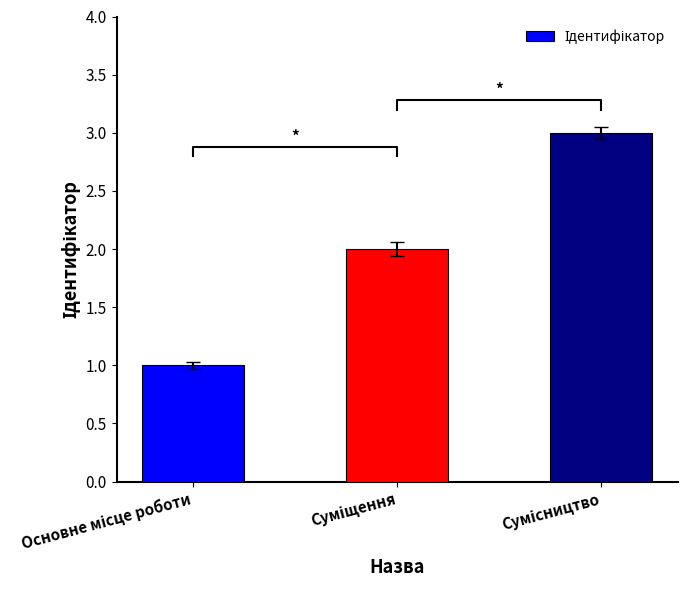

What position from the right is Сумісництво?

1